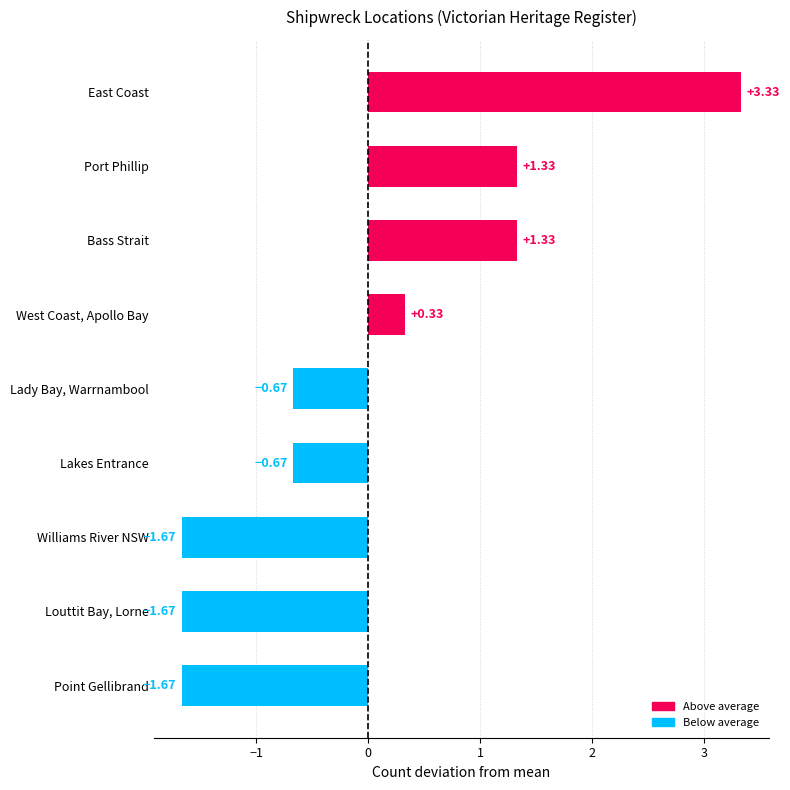

Does the chart contain stacked bars?

No